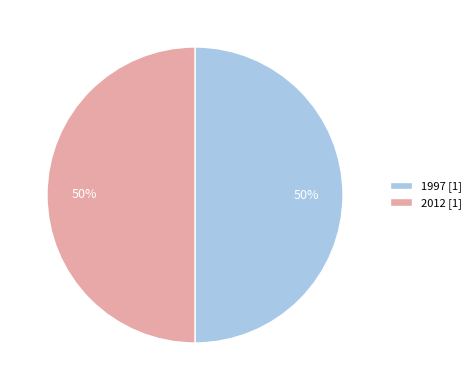

To the nearest percent, what is the average slice percentage?

50%